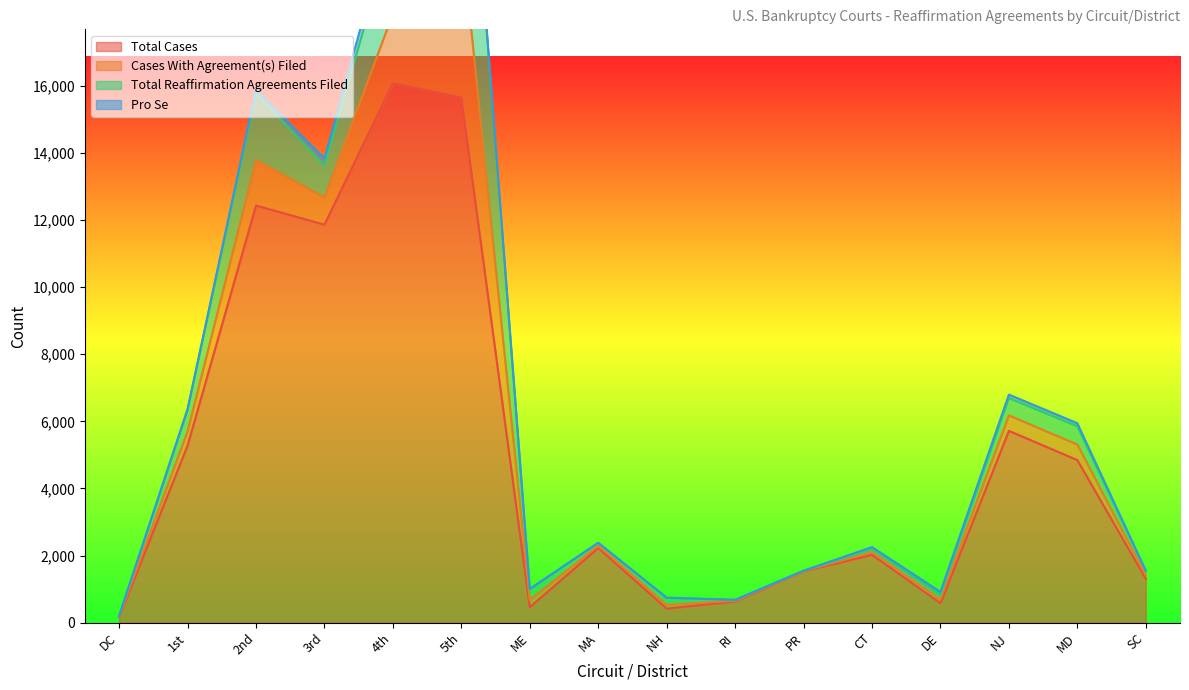

Does the chart display data point markers on the line(s)?

No